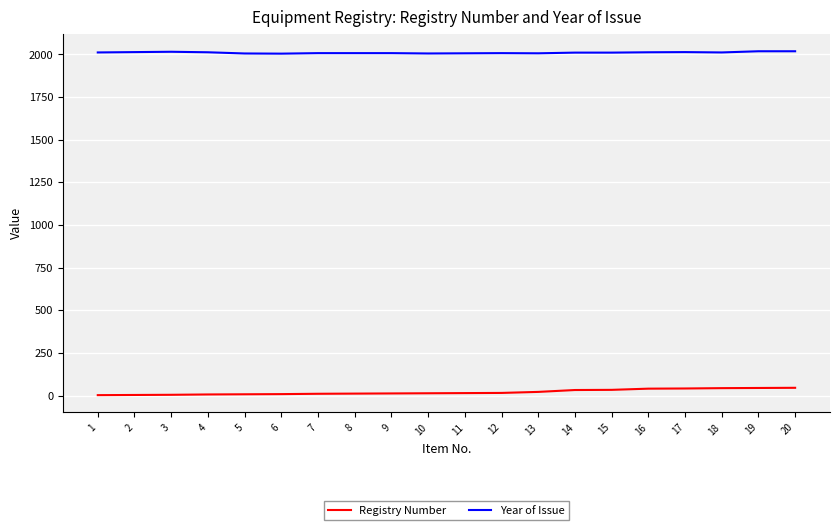

The value of Year of Issue at 9 is 3056. True or false?

False